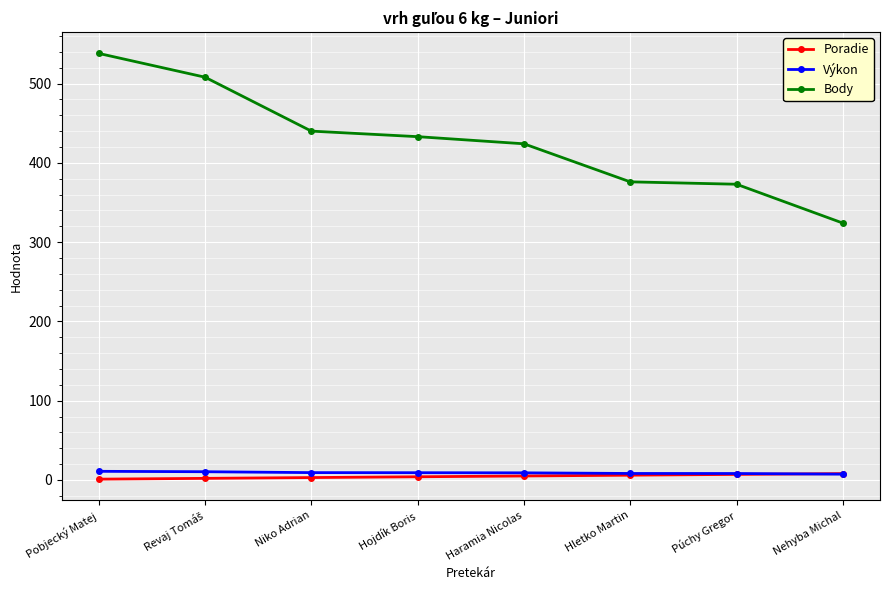

What is the difference between the maximum and minimum values in the Výkon series?

3.6